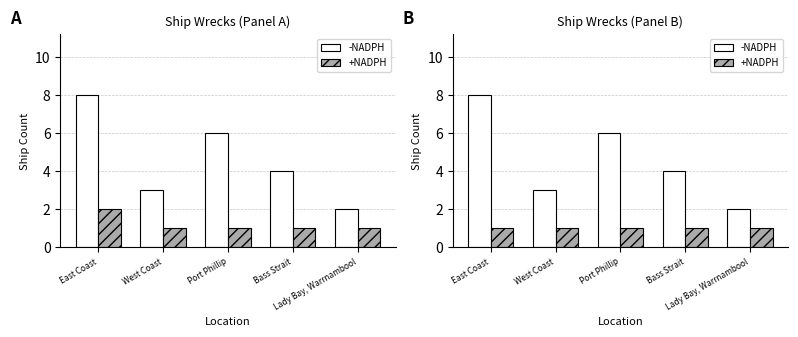

Is the value of +NADPH at Bass Strait greater than the value of -NADPH at West Coast?

No